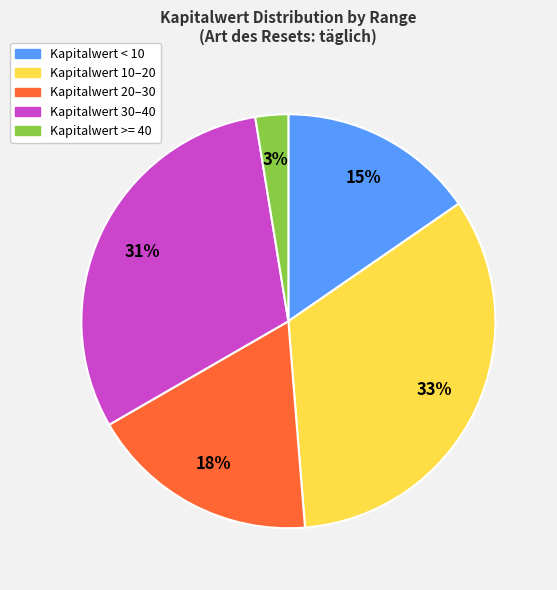

Is there a majority slice in this chart?

No